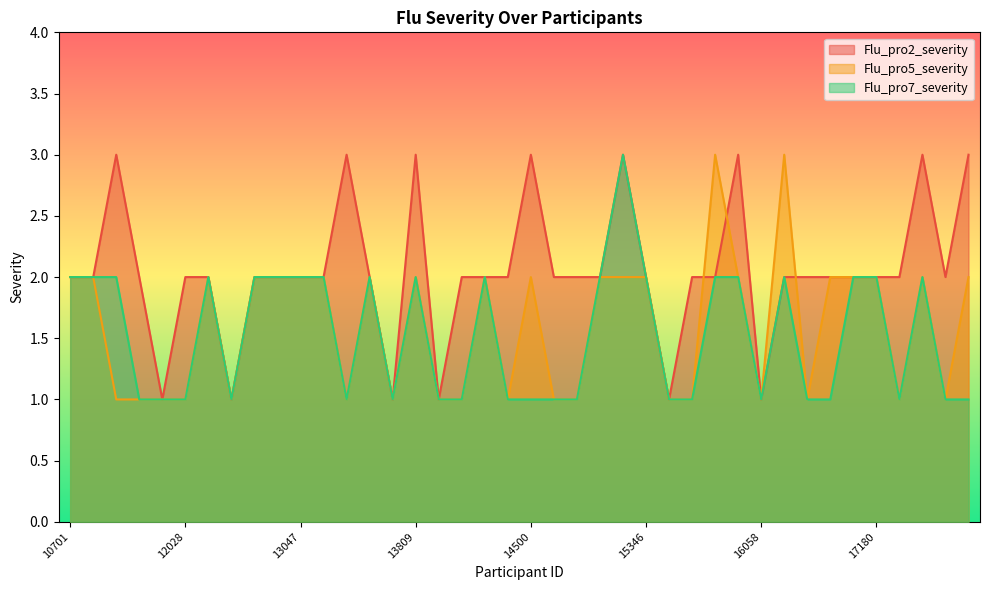

Does the chart display data point markers on the line(s)?

No